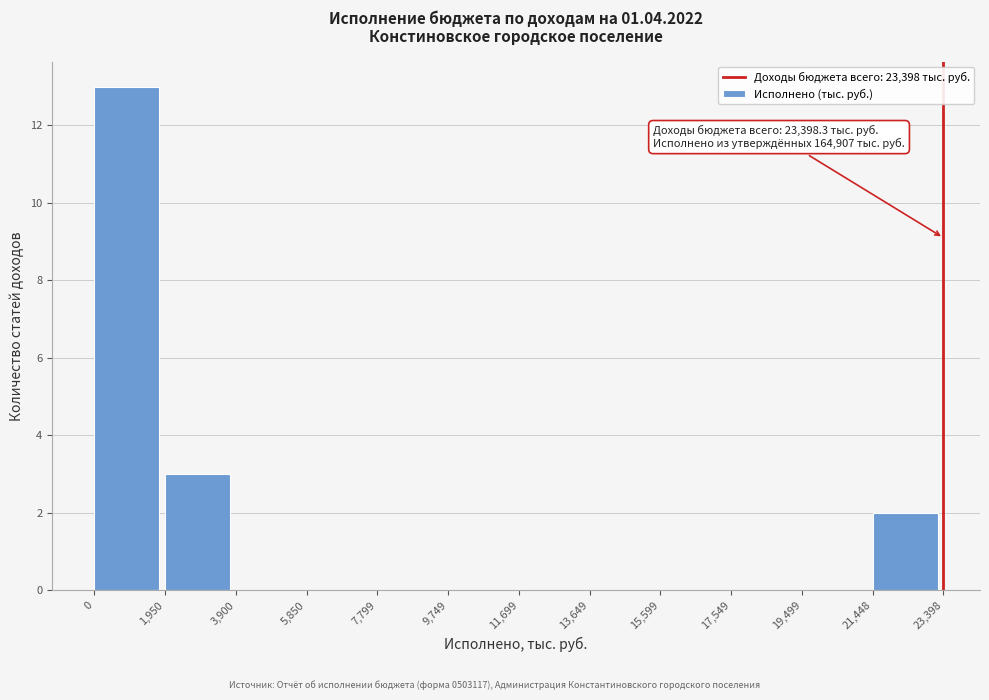

Over which range of the x-axis is the bar tallest?

0 to 1,950